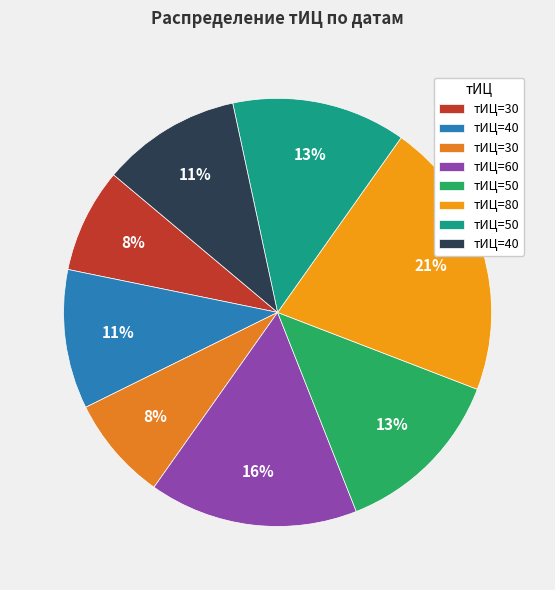

Count the number of slices in the pie.

8